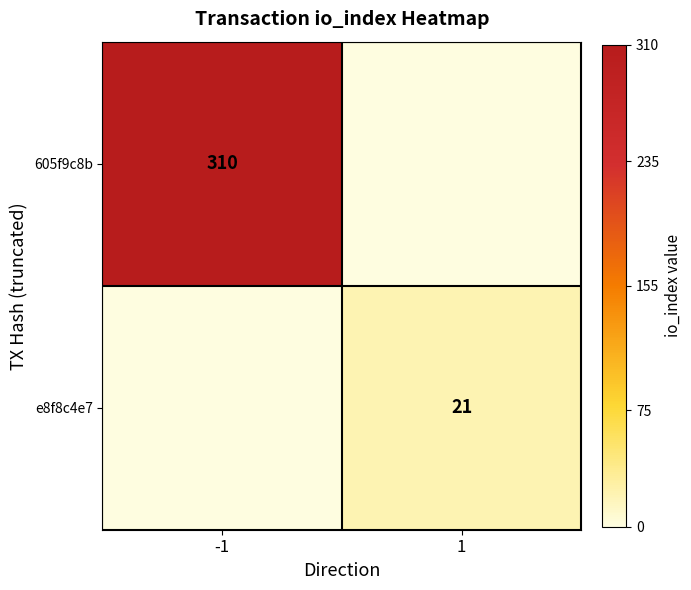

True or false: e8f8c4e7 has a value of 21 at 1.

True